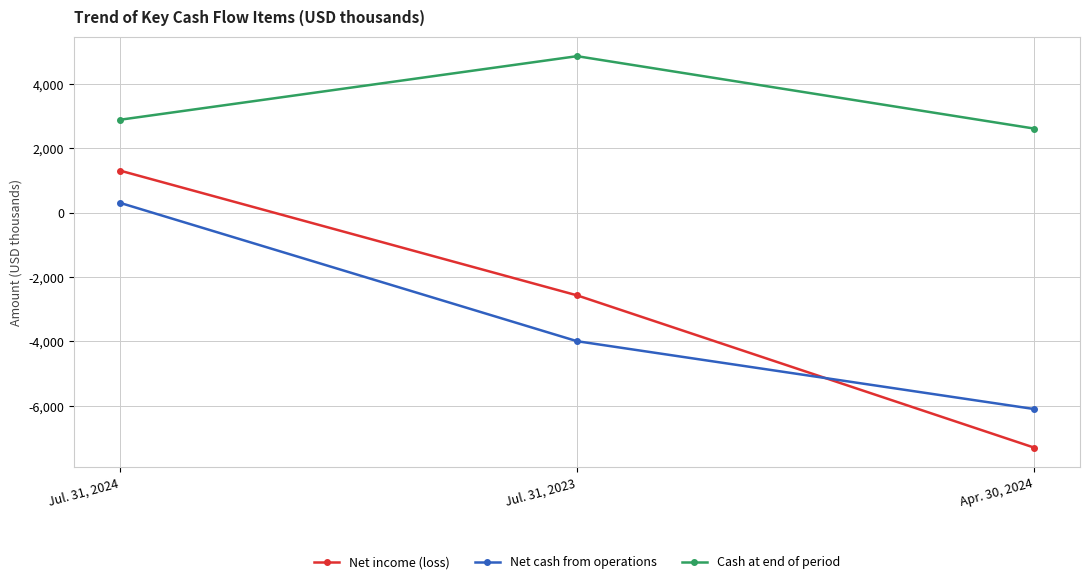

Which series has the largest total across all categories?

Cash at end of period